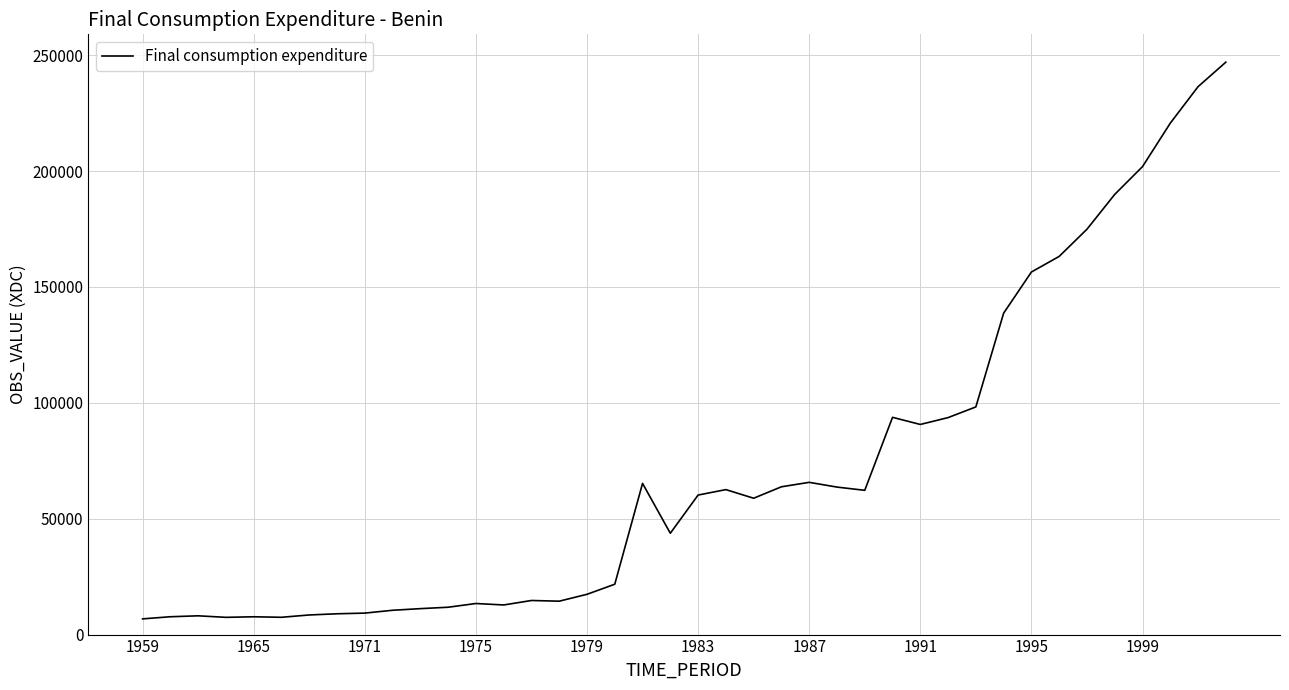

What is the maximum value shown in the chart?

247024.0